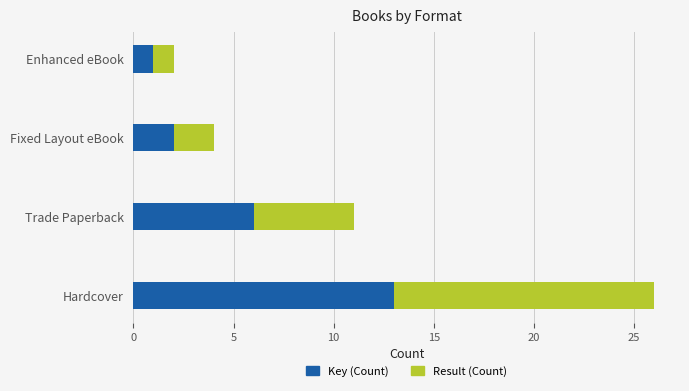

What is the average value of the Key (Count) series?

6